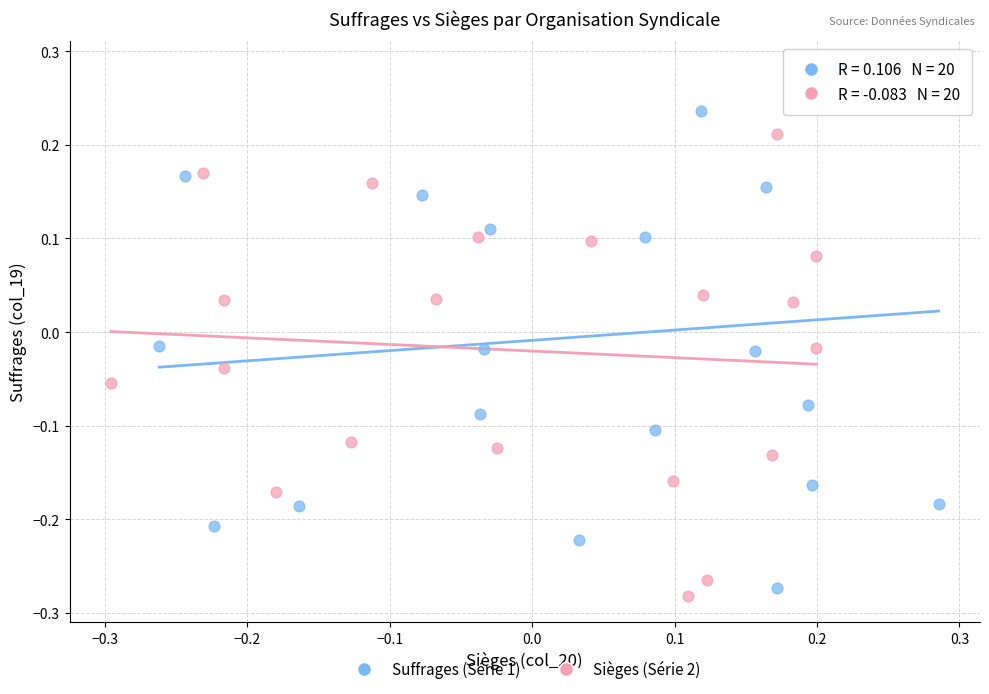

What are all the series names shown in the legend?

Suffrages (Série 1), Sièges (Série 2)